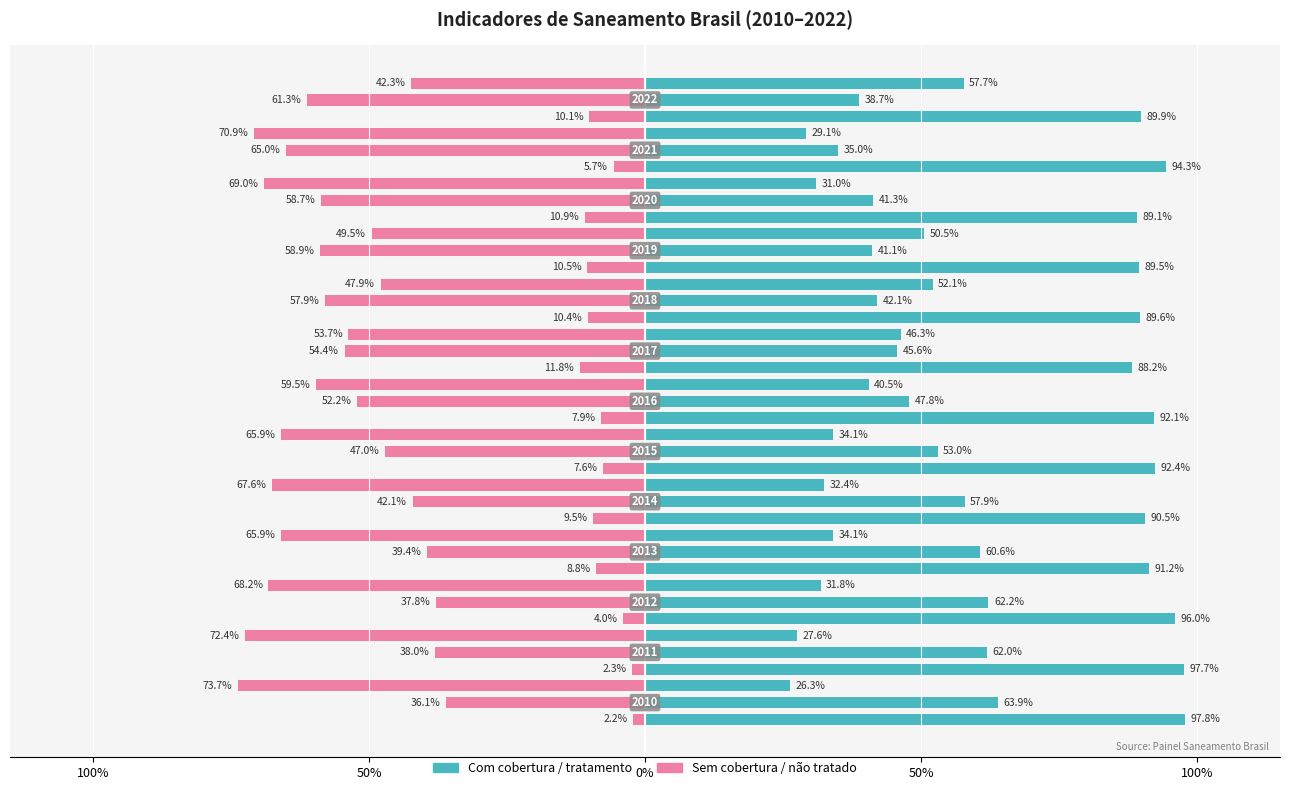

Reading right to left, extract all data points from this chart.

Parcela com abastecimento de água: 2022=0.9	2021=0.9	2020=0.9	2019=0.9	2018=0.9	2017=0.9	2016=0.9	2015=0.9	2014=0.9	2013=0.9	2012=1.0	2011=1.0	2010=1.0
Parcela com coleta de esgoto: 2022=0.4	2021=0.3	2020=0.4	2019=0.4	2018=0.4	2017=0.5	2016=0.5	2015=0.5	2014=0.6	2013=0.6	2012=0.6	2011=0.6	2010=0.6
Razão esgoto tratado/coletado: 2022=0.6	2021=0.3	2020=0.3	2019=0.5	2018=0.5	2017=0.5	2016=0.4	2015=0.3	2014=0.3	2013=0.3	2012=0.3	2011=0.3	2010=0.3